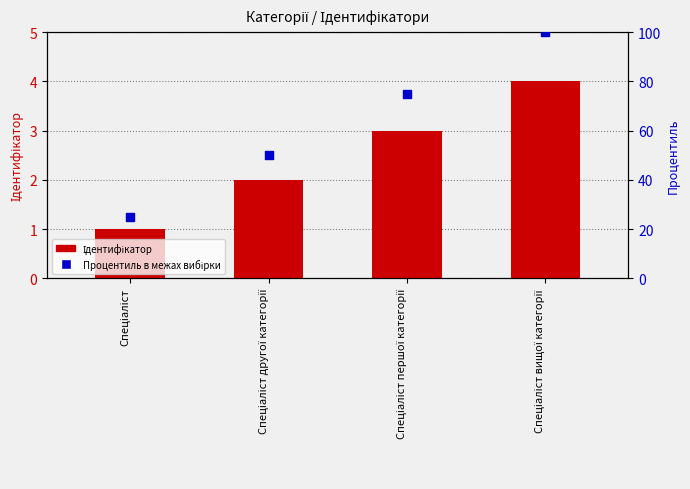

Which series has the largest total across all categories?

Процентиль в межах вибірки